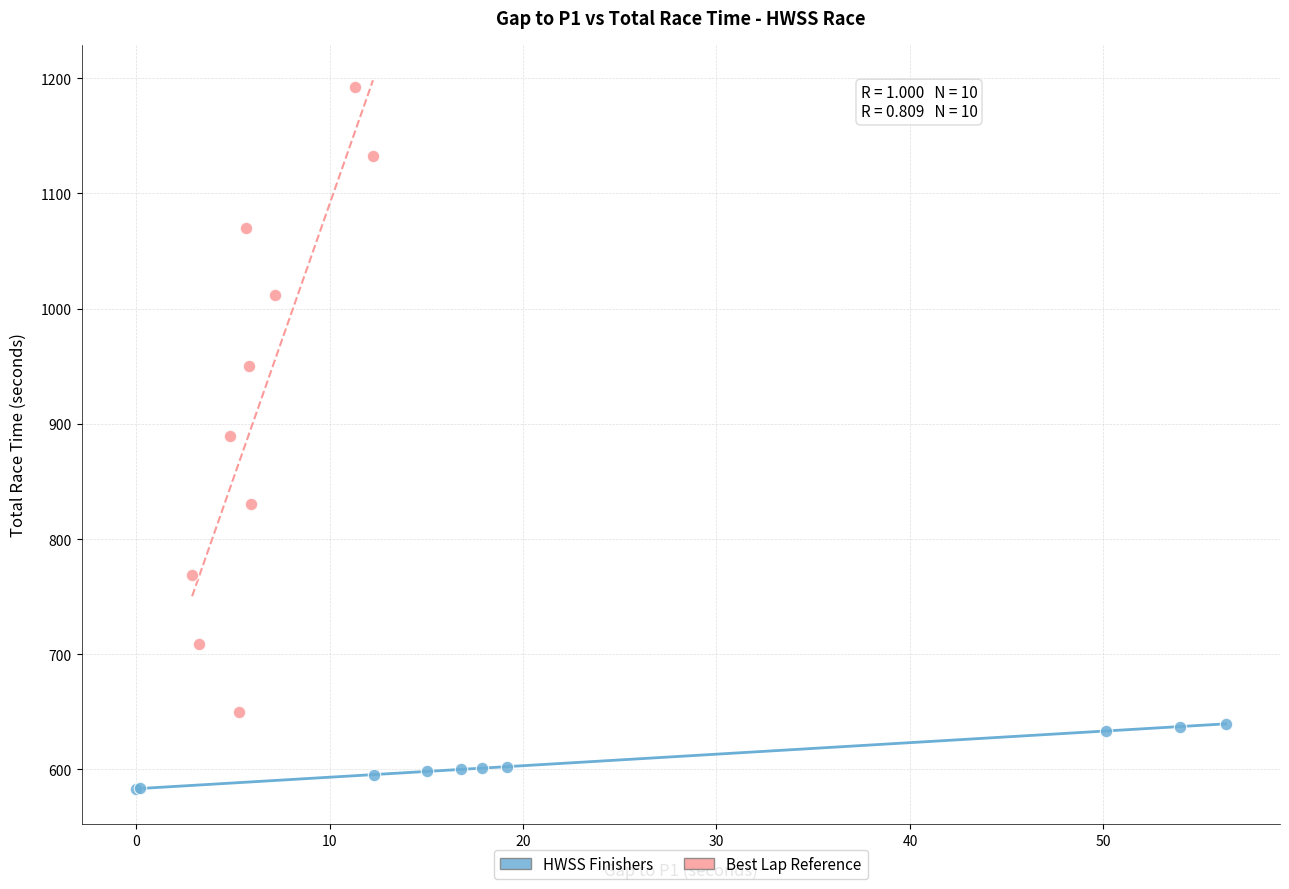

Which series has the largest Y range (max minus min)?

Best Lap Reference